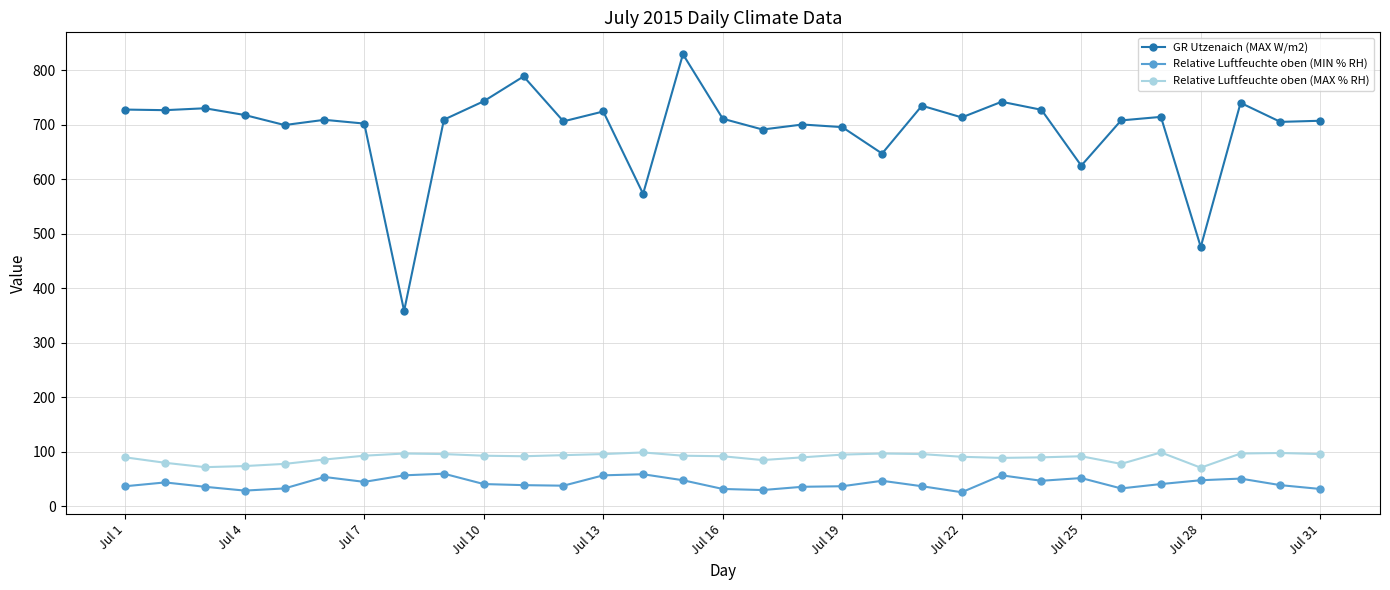

Which series has the largest total across all categories?

GR Utzenaich (MAX W/m2)